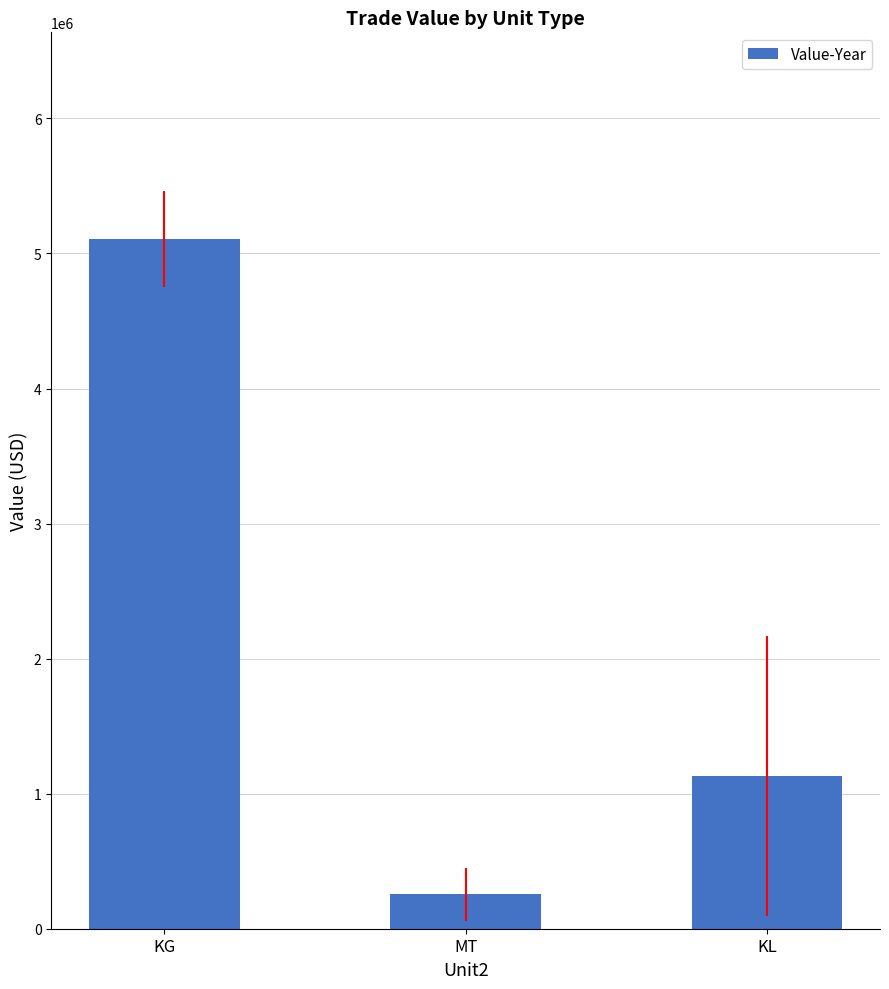

What position from the left is KG?

1